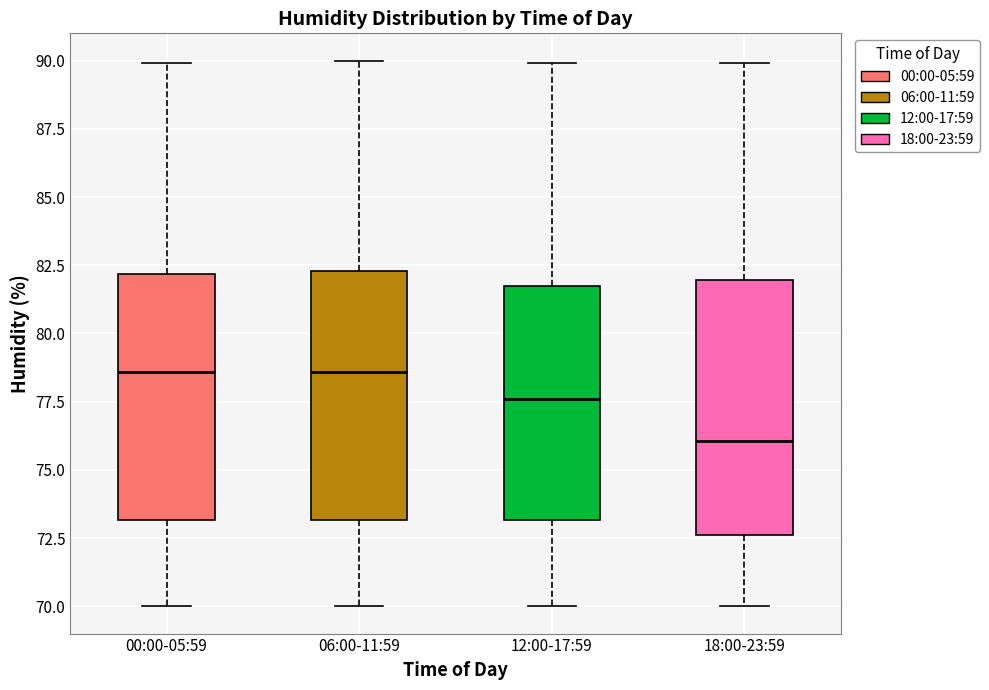

Where does the median line of the box for 06:00-11:59 sit on the y-axis? The values are not printed on the chart, so give them approximately, as read against the axis.

78.5